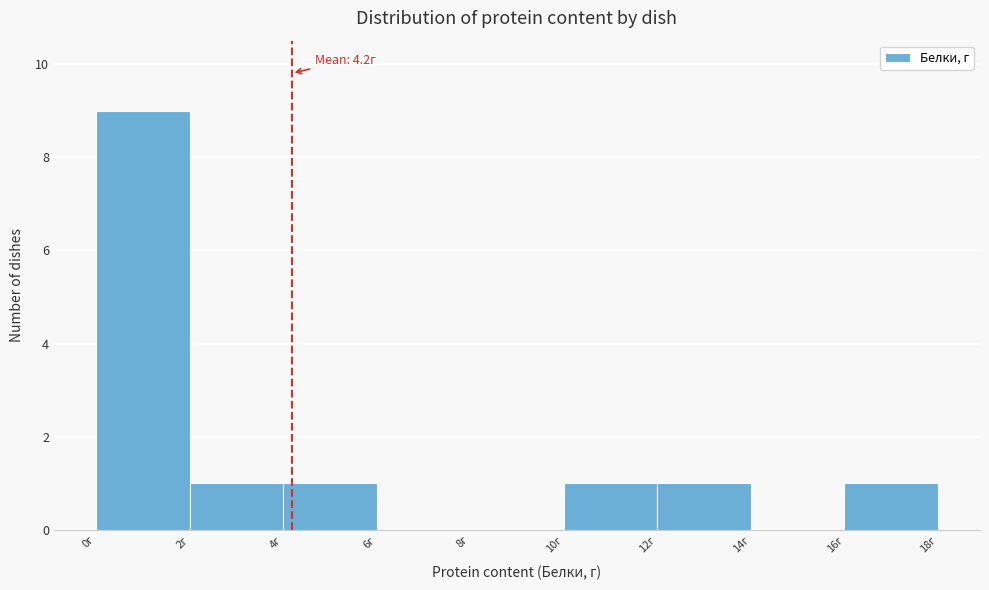

Which range on the x-axis has the tallest bar?

0 to 2